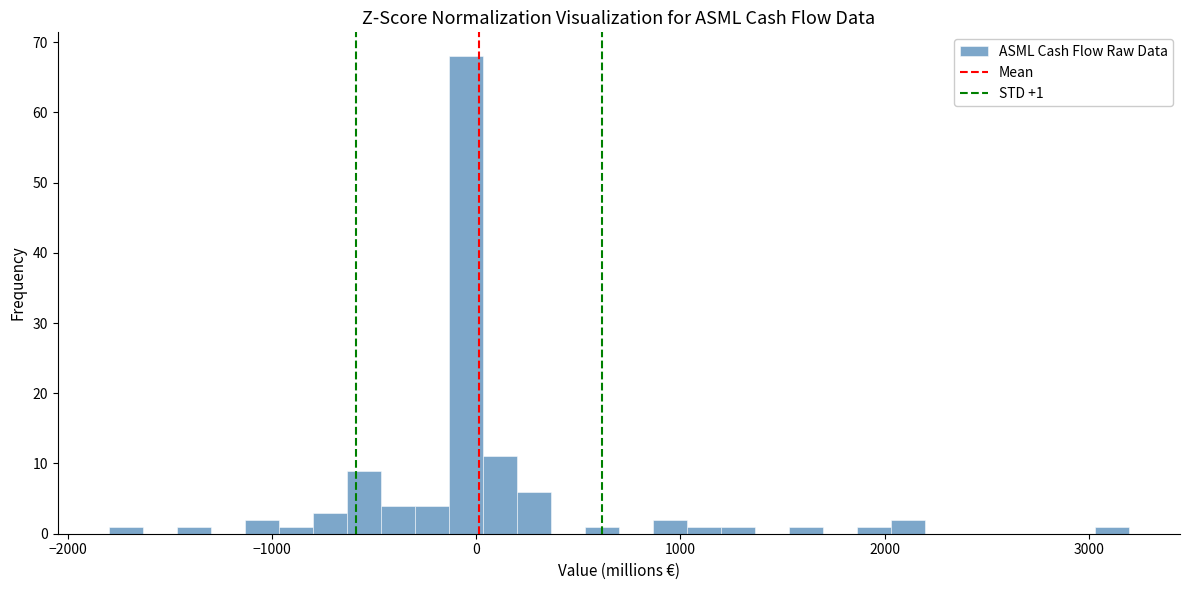

Read against the x-axis, roughly where is the centre of the tallest bar?

-100